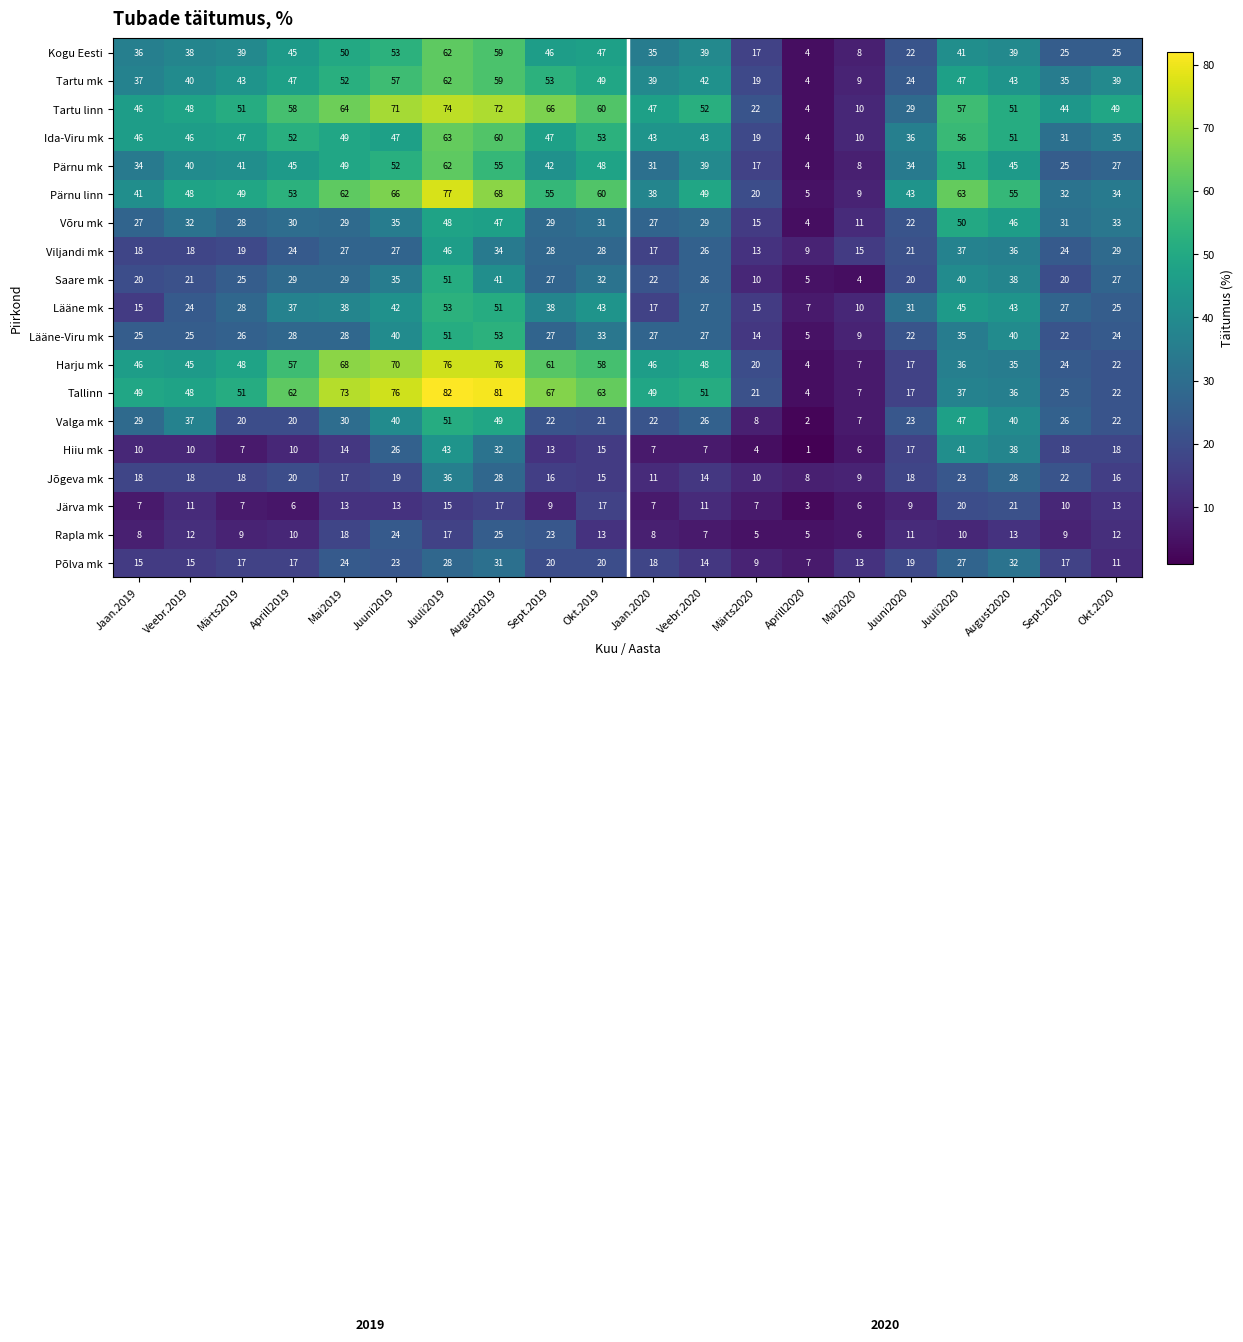

Is it true that Jõgeva mk equals 11 at Sept.2019?

False